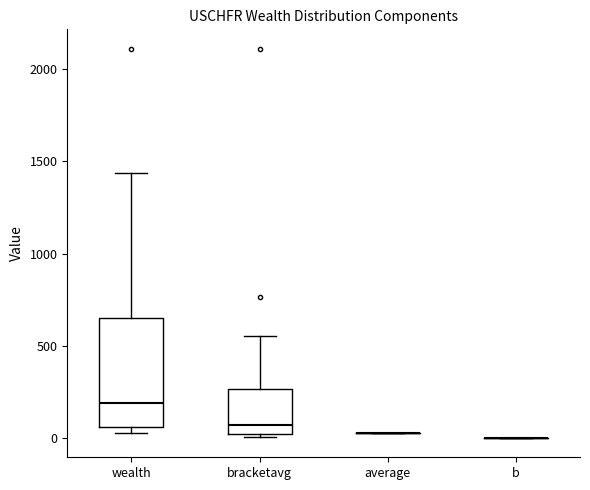

Comparing the boxes themselves (not the whiskers), which one is the tallest?

wealth